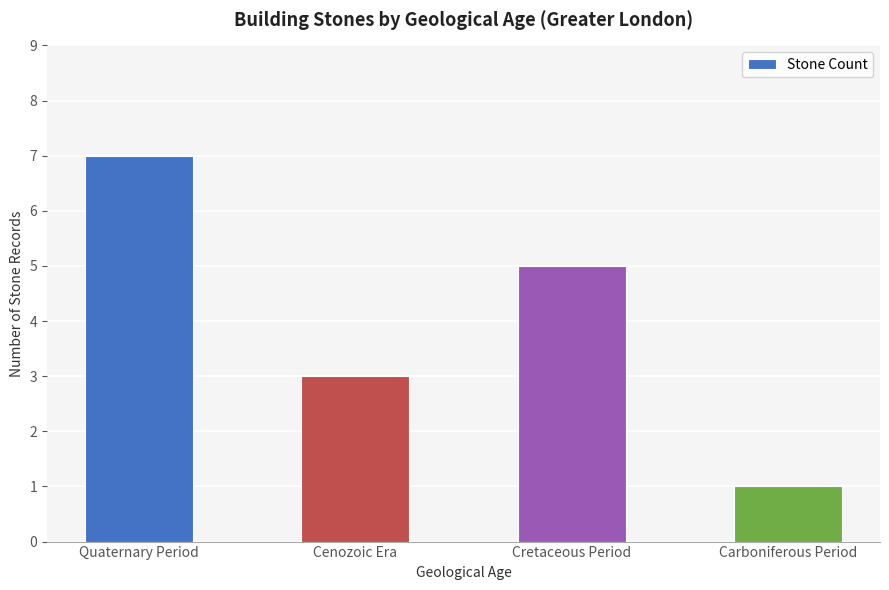

What is the value of the 3rd bar from the left?

5